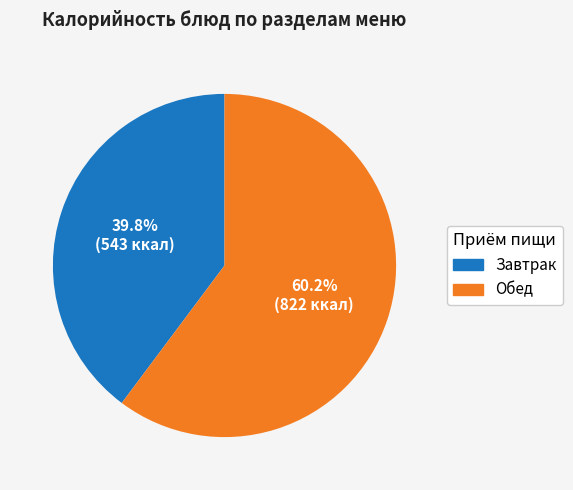

To the nearest percent, what is the average slice percentage?

50%